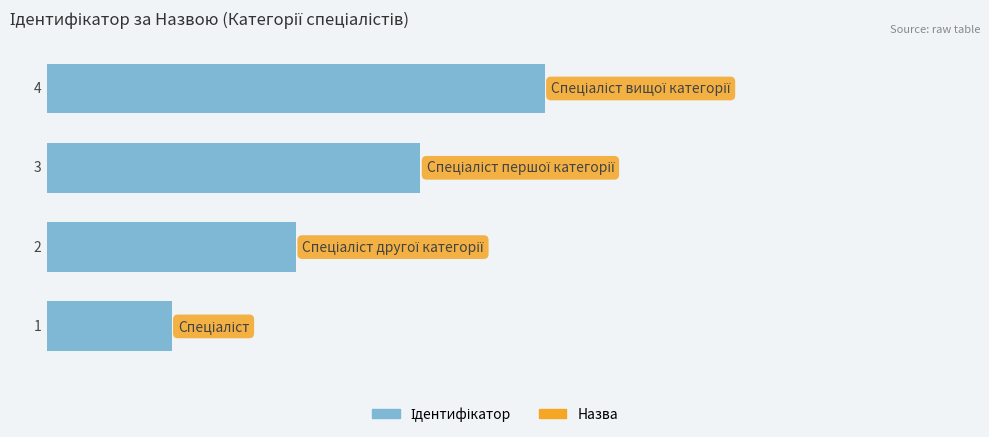

What is the sum of all values?

10